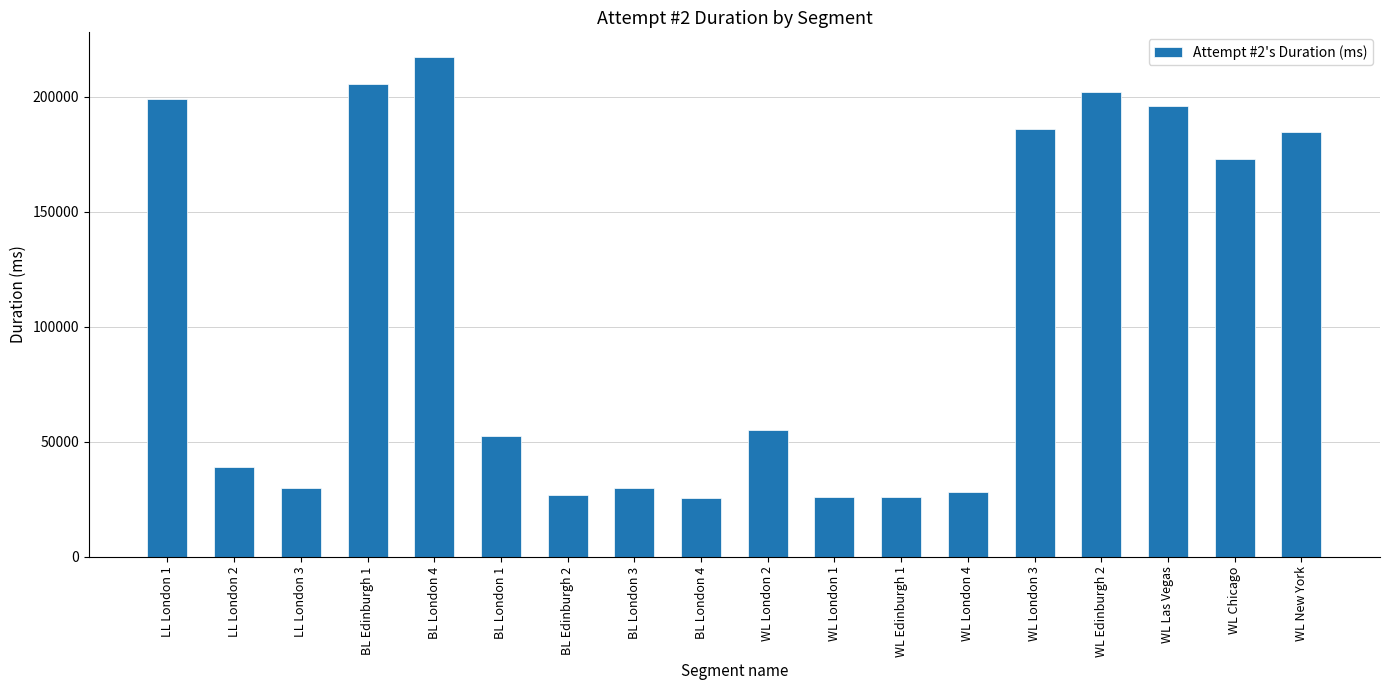

What is the change in value from BL London 3 to WL Edinburgh 2?

+172230